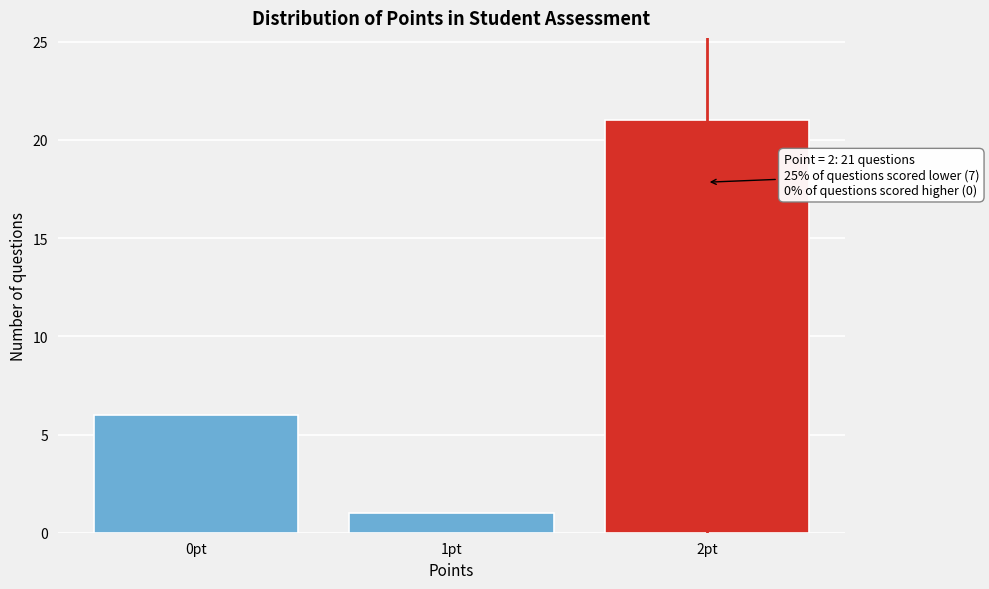

Which range on the x-axis has the tallest bar?

1.5 to 2.5